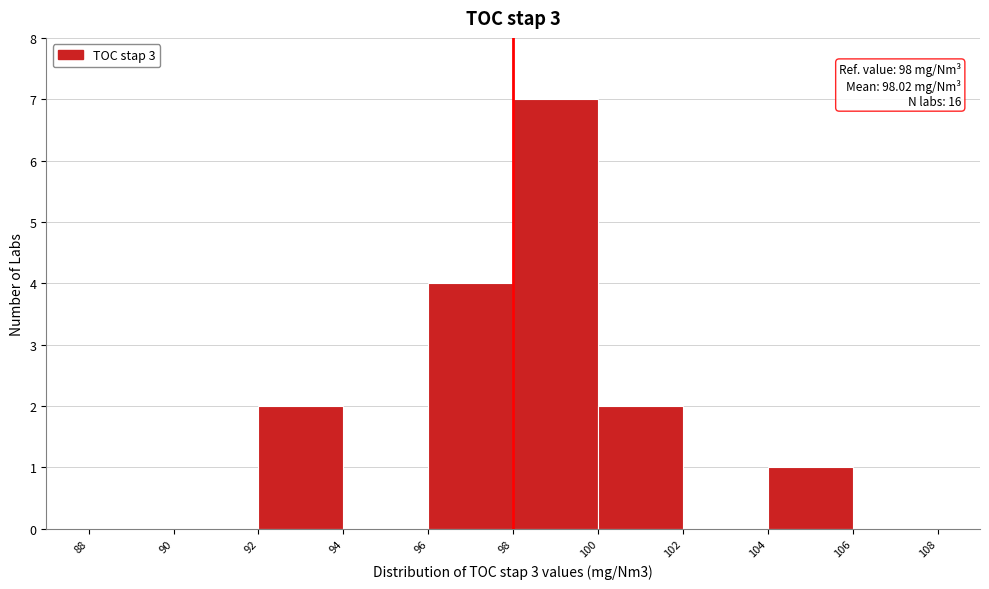

Which range on the x-axis has the tallest bar?

98 to 100